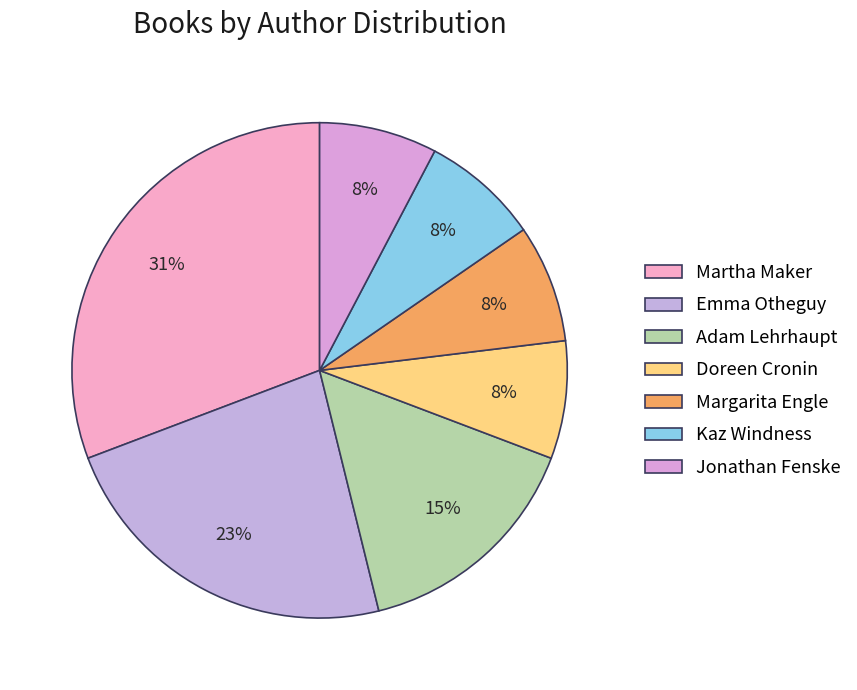

What is the largest slice in the pie chart?

Martha Maker